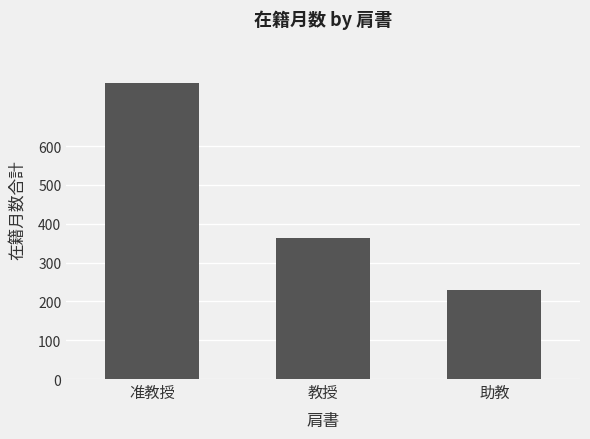

What is the average value?

452